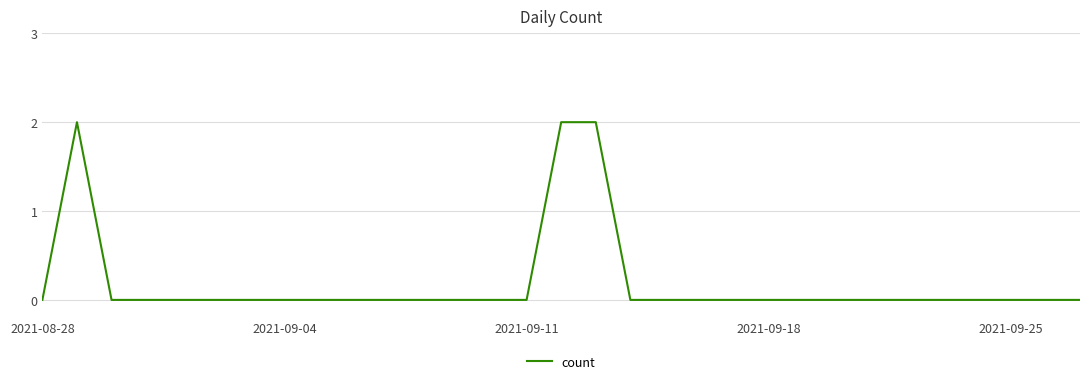

Does the chart have visible grid lines?

Yes